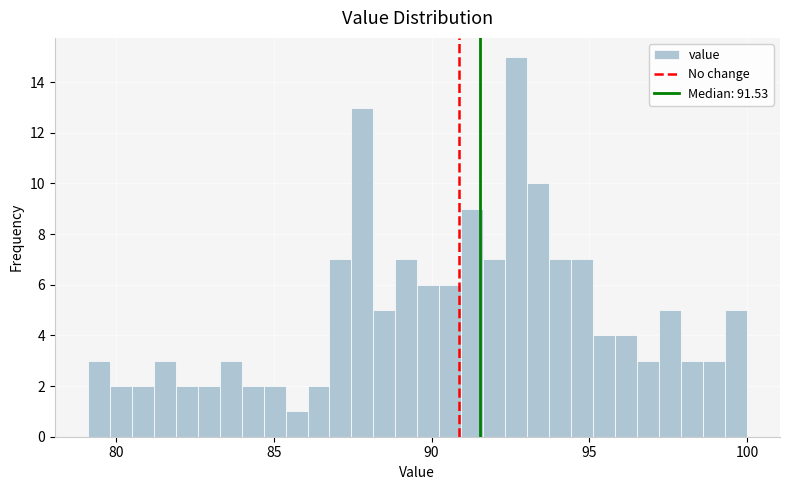

Read against the x-axis, roughly where is the centre of the tallest bar?

92.5